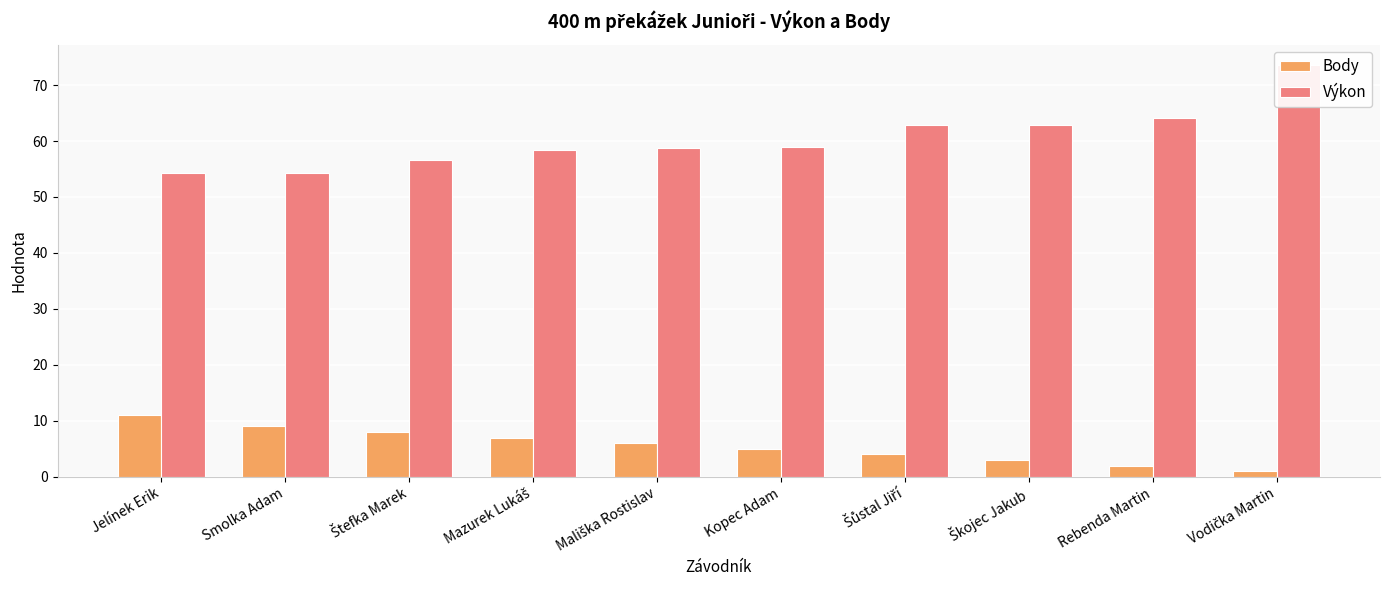

What is the value of the Výkon bar at the 7th from the left?

62.8